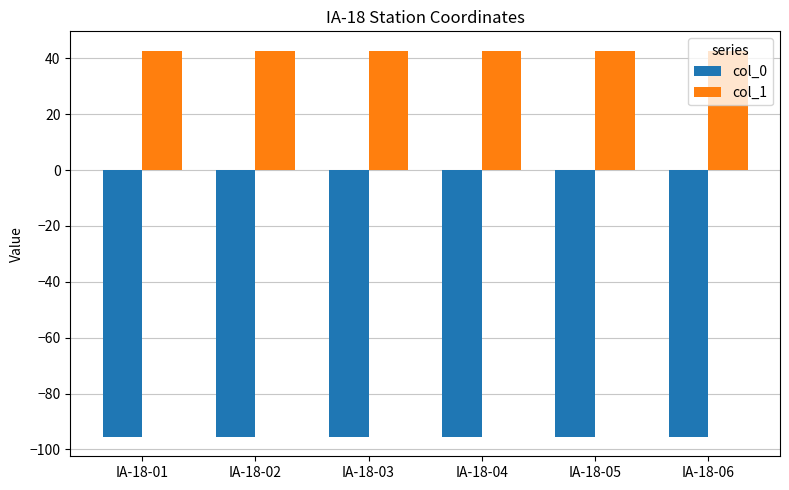

At IA-18-03, list the series in order from largest to smallest.

col_1, col_0